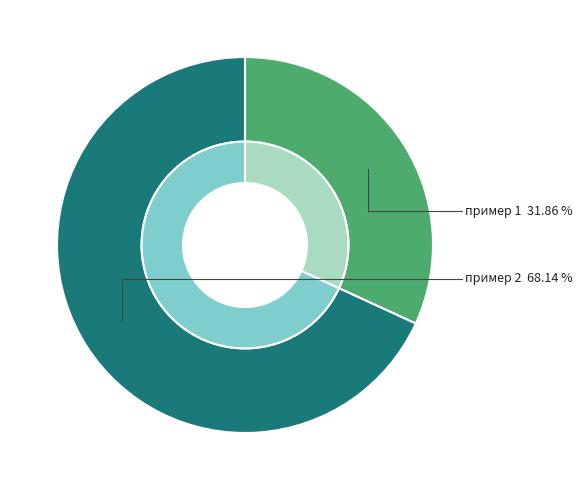

How many slices are in this pie chart?

2